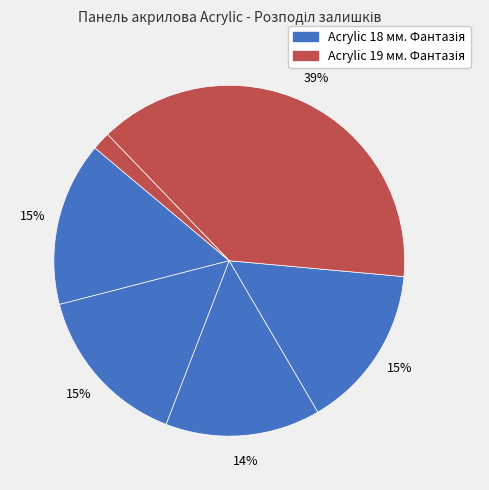

How many slices are in this pie chart?

6